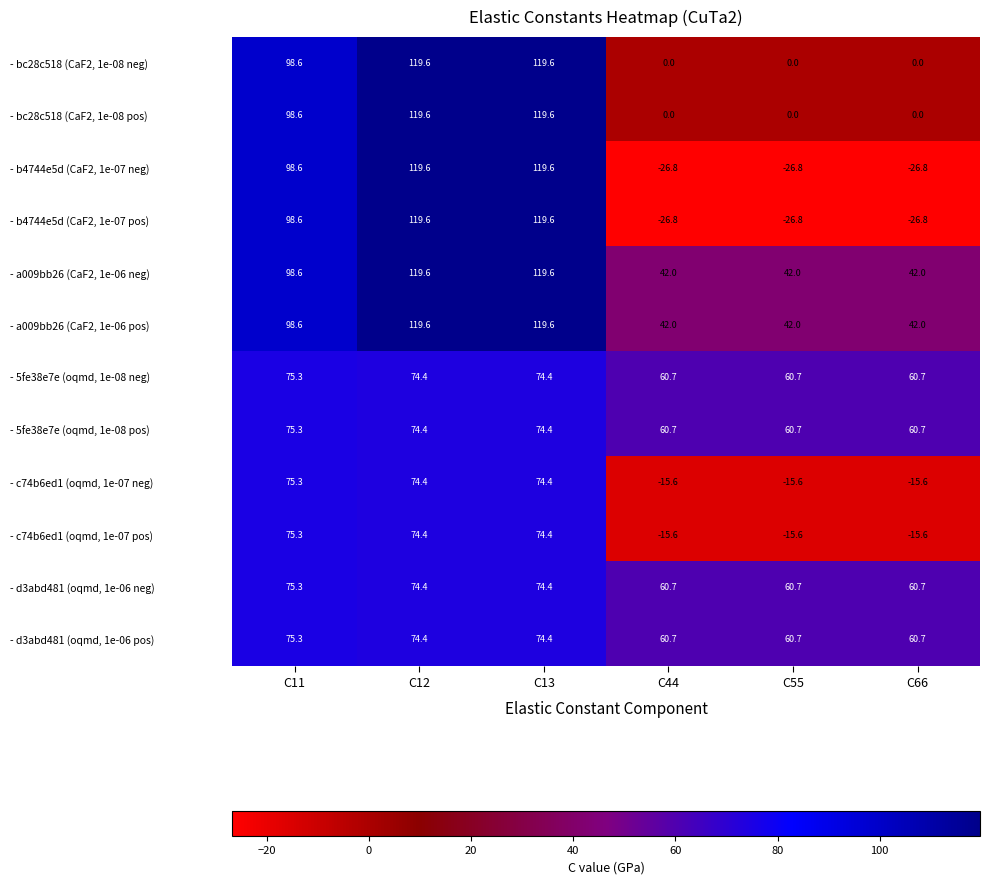

What is the difference between the second highest and second lowest values in the - a009bb26 (CaF2, 1e-06 neg) series?

77.6